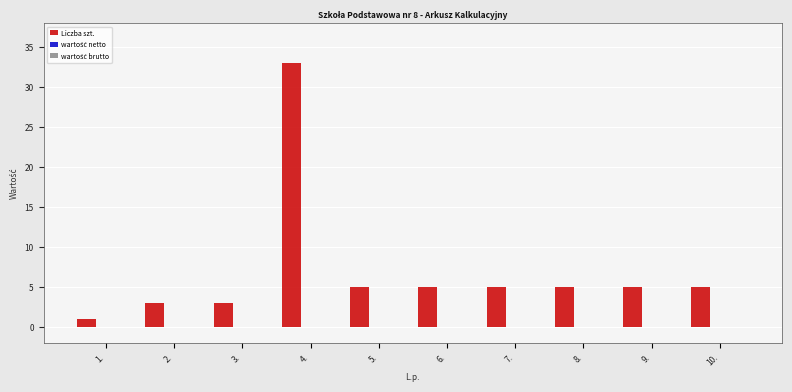

How many categories are shown in the chart?

10